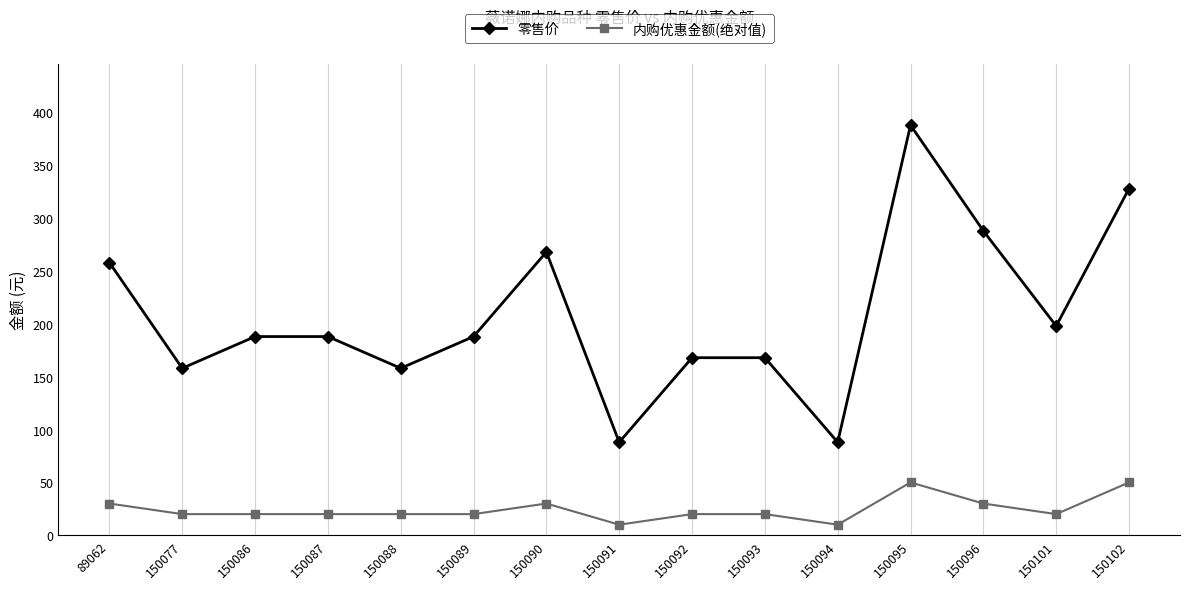

Is it true that 内购优惠金额(绝对值) equals 51 at 150090?

False